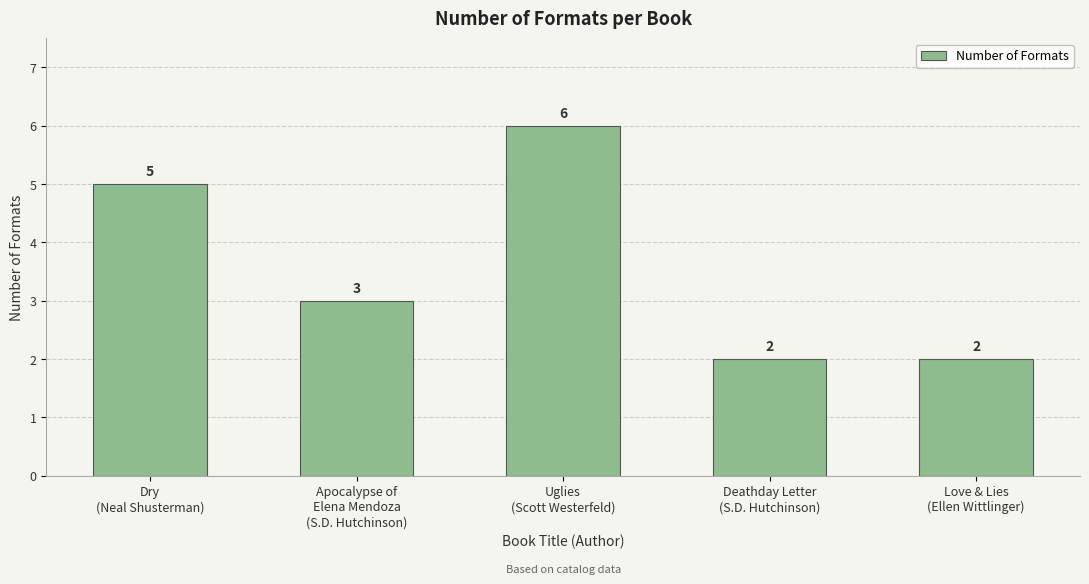

Reading left to right, transcribe all the data shown in this chart.

5	3	6	2	2